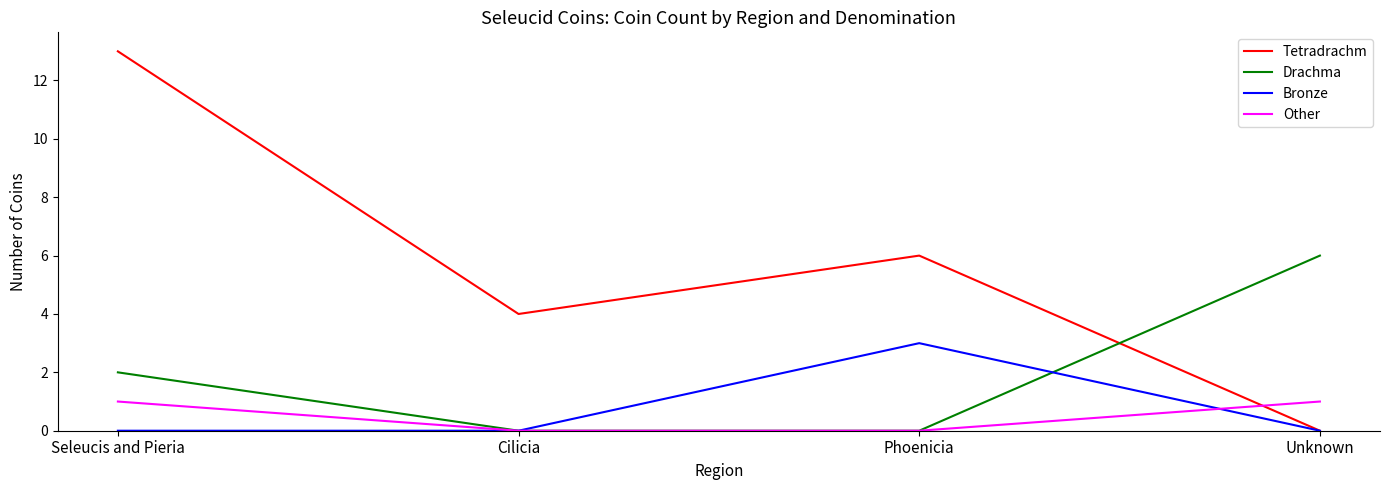

How many values in Tetradrachm are above zero?

3